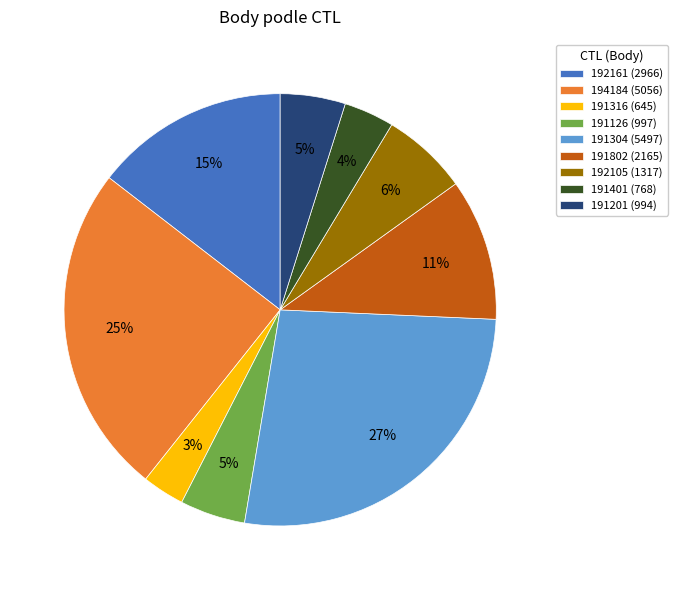

Which category has the smallest portion of the pie?

191316